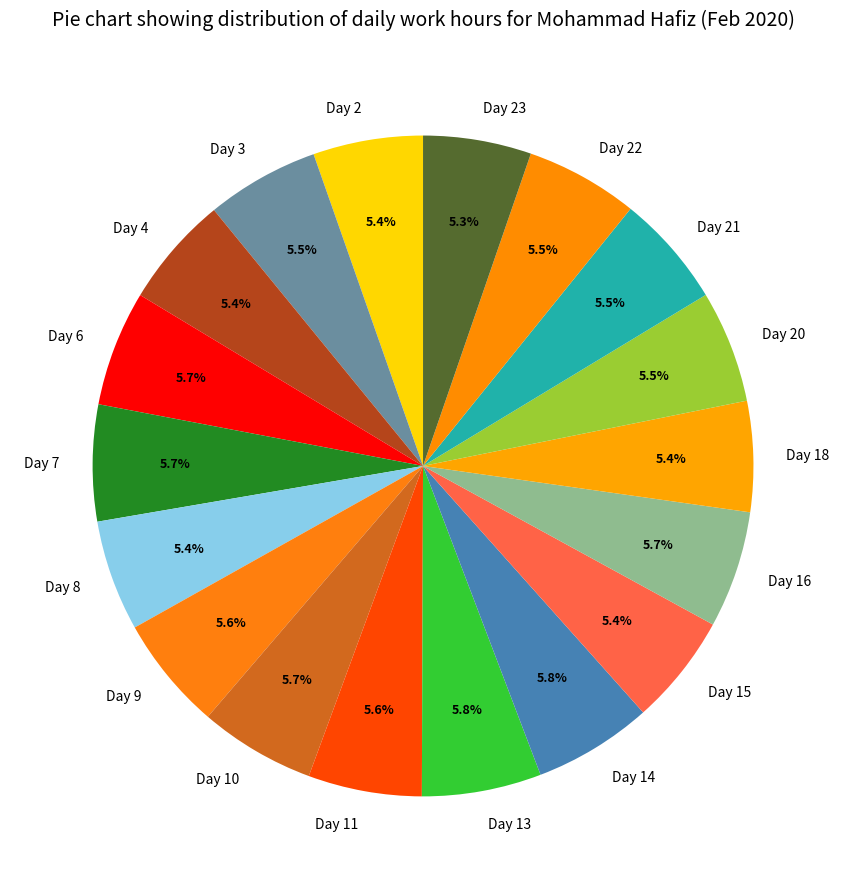

Count the number of slices in the pie.

18